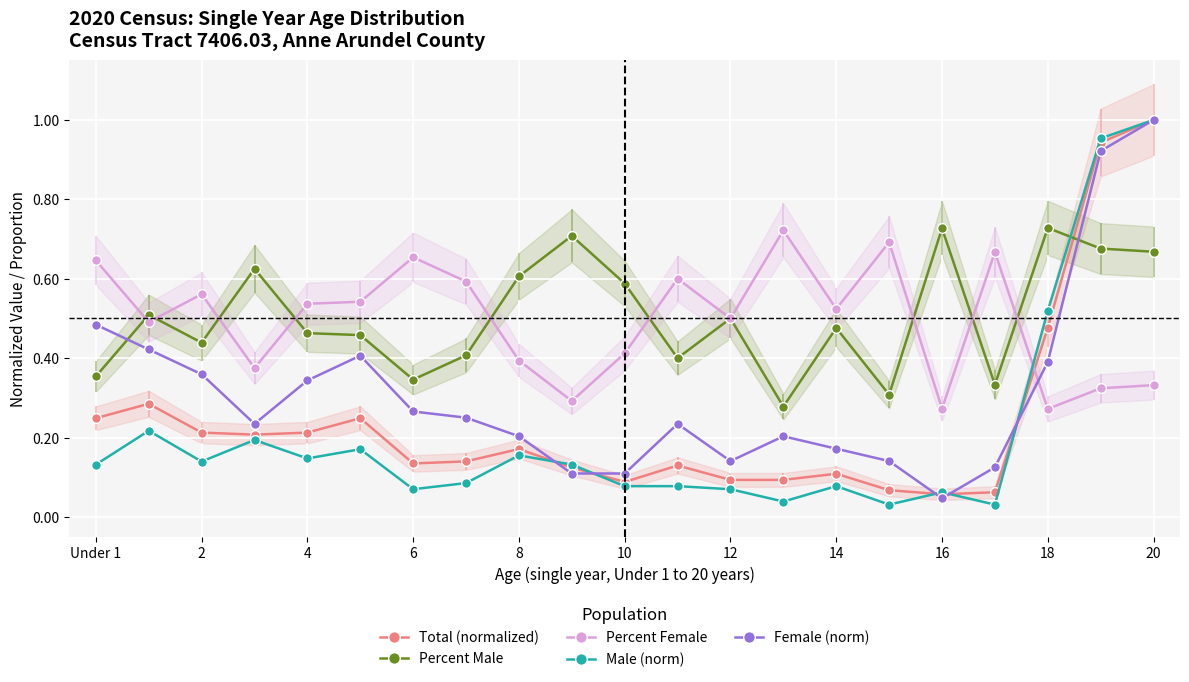

What is the maximum value for Male (norm)?

1.0